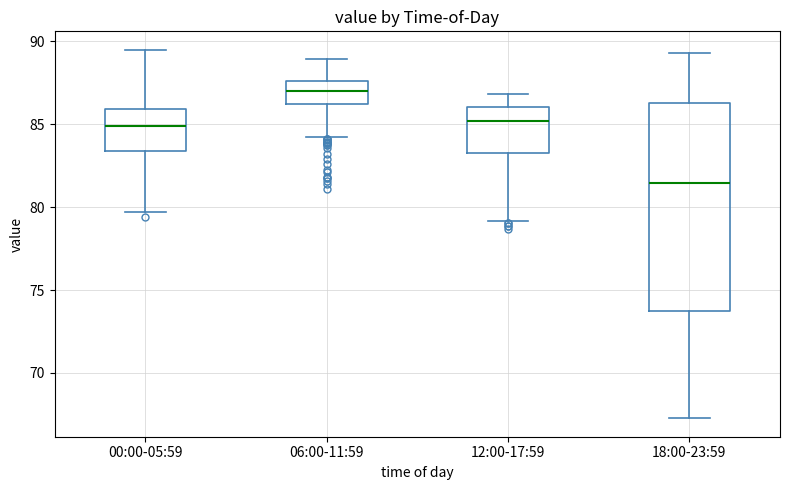

Which box has the highest median line?

06:00-11:59